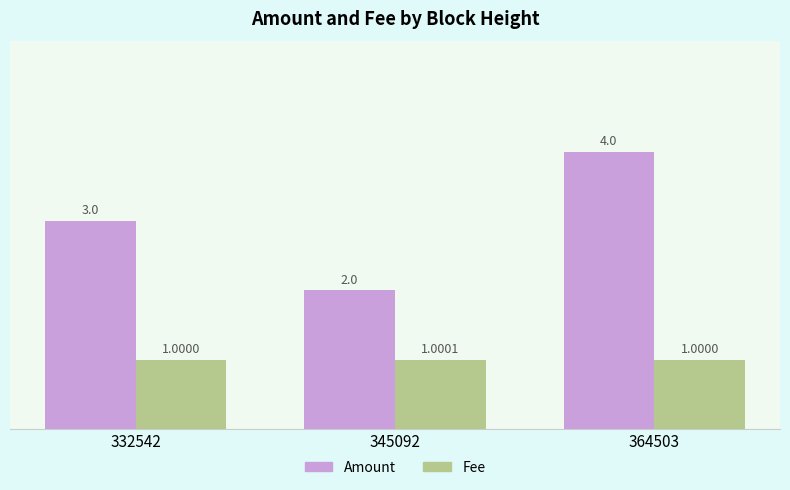

What is the difference between the Amount values at 332542 and 345092?

1.0